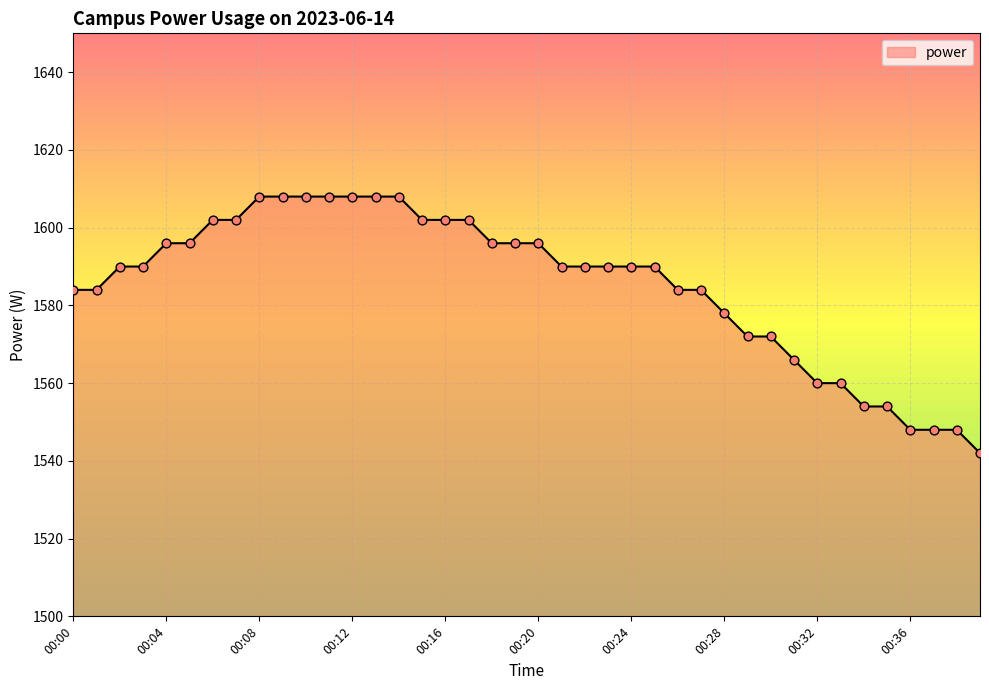

What is the greatest value displayed?

1608